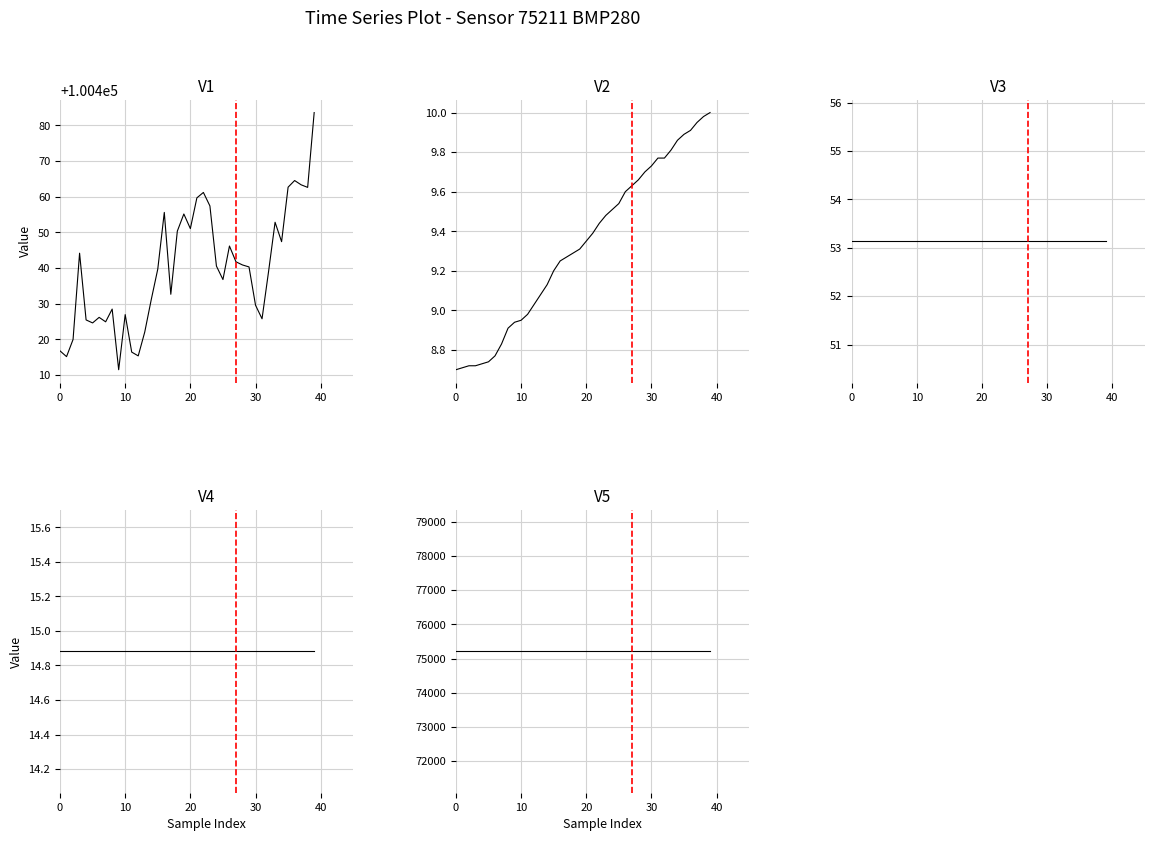

True or false: lat and temperature cross at least once.

False